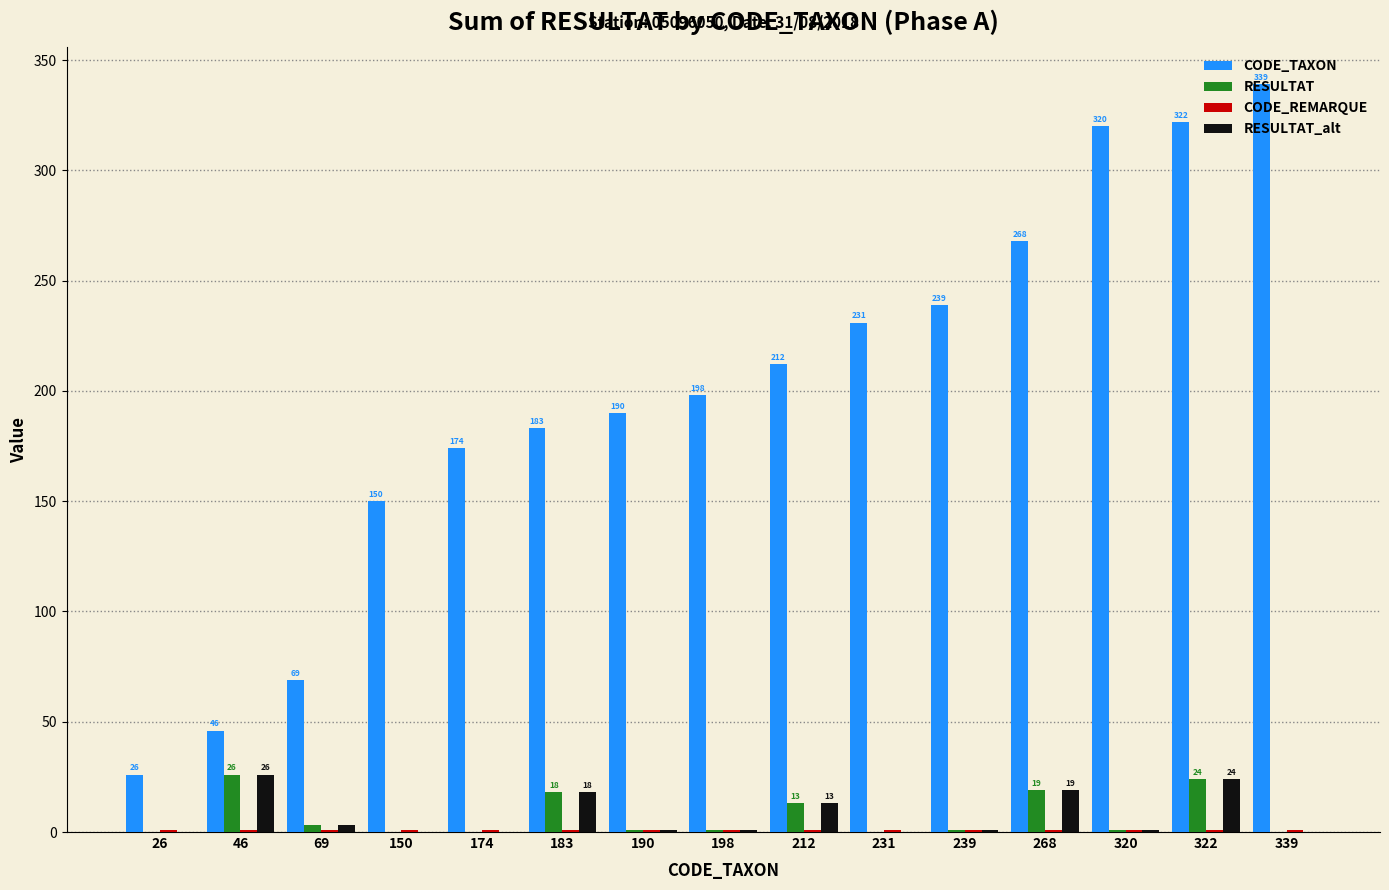

Where is RESULTAT_alt nearest to the value 13?

212